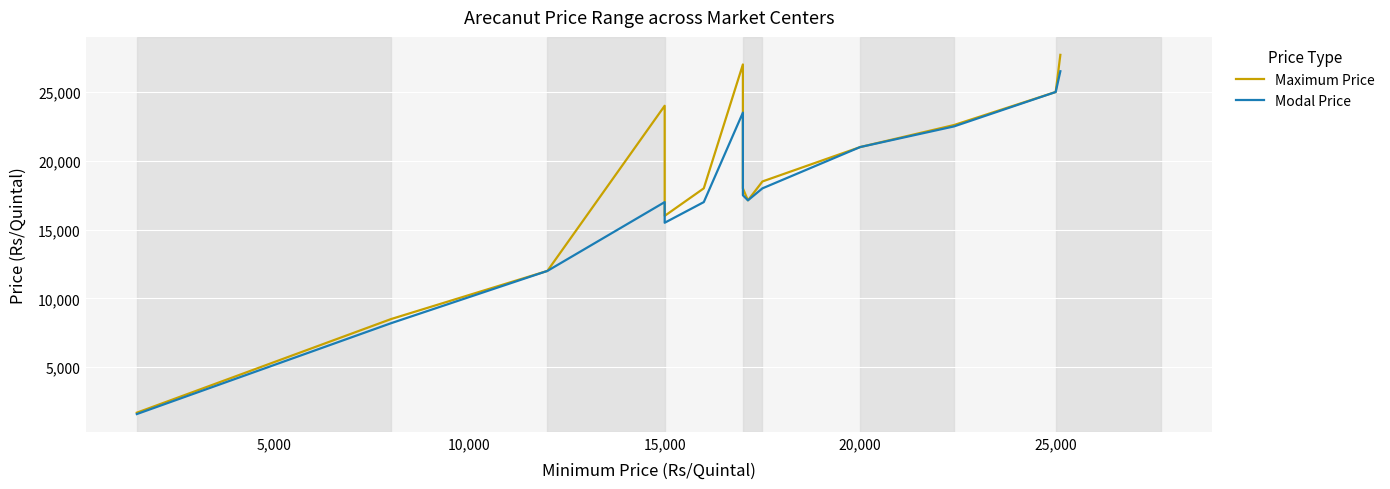

True or false: Modal Price and Maximum Price cross at least once.

False